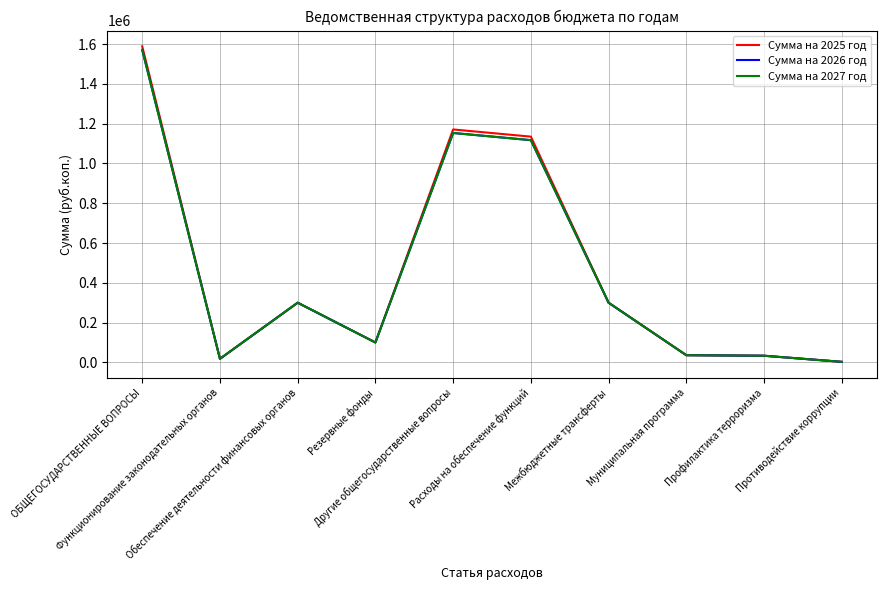

What position from the right is Профилактика терроризма?

2